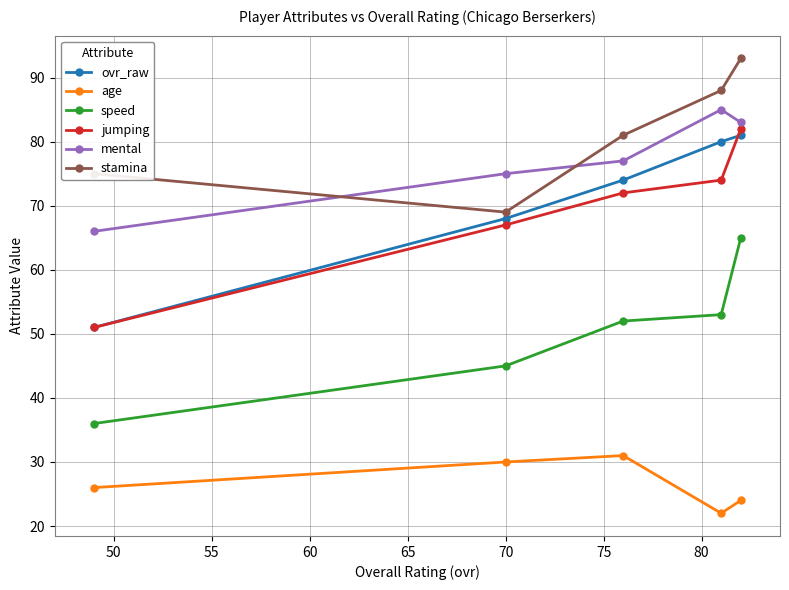

What is the average value of the speed series?

50